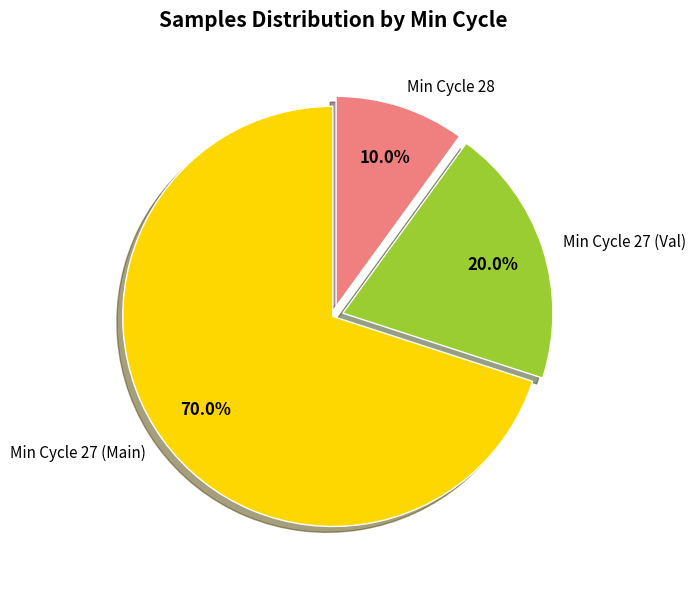

How many slices are in this pie chart?

3